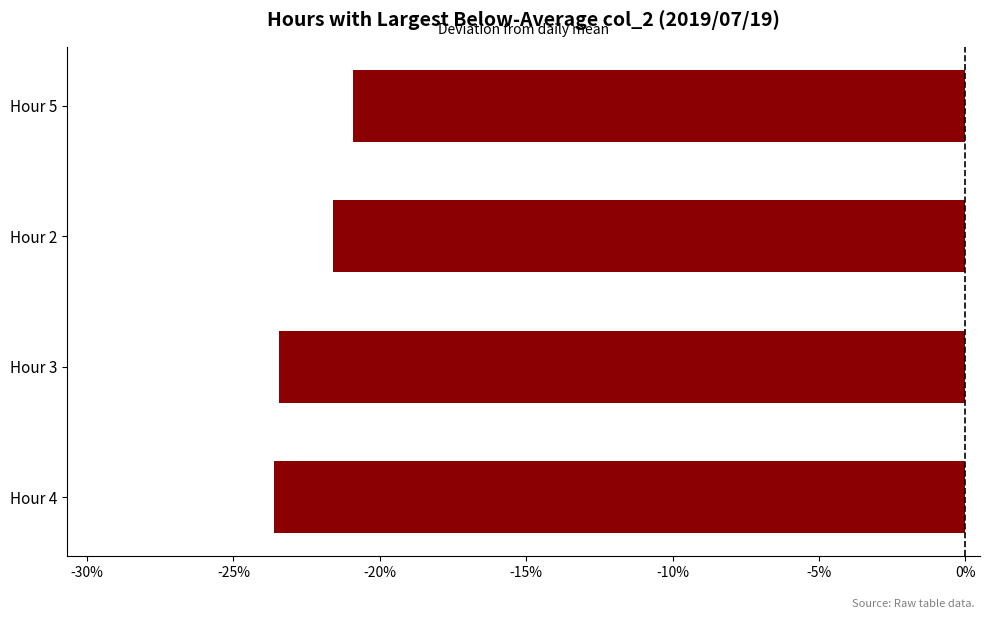

Which category has the lowest value across all series?

Hour 4